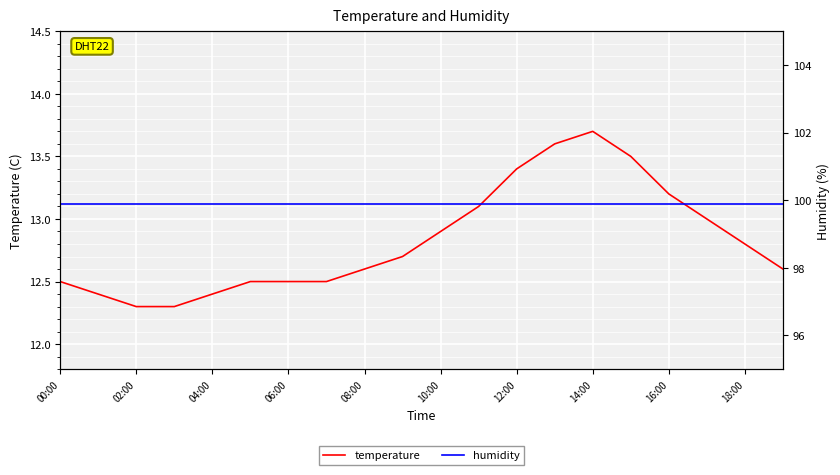

What is the highest value of the temperature series?

13.7